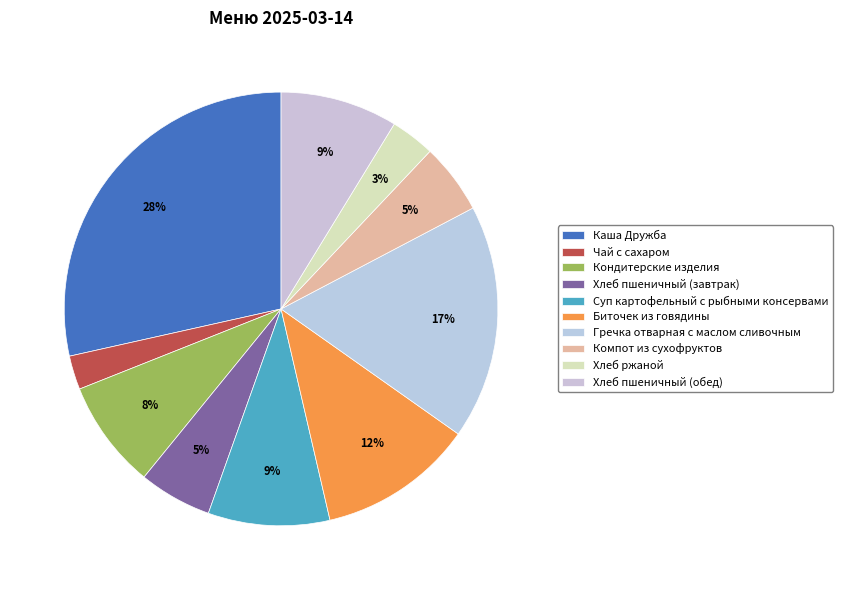

To the nearest percent, what is the difference between the Гречка отварная с маслом сливочным and Хлеб пшеничный (завтрак) slice percentages?

12%